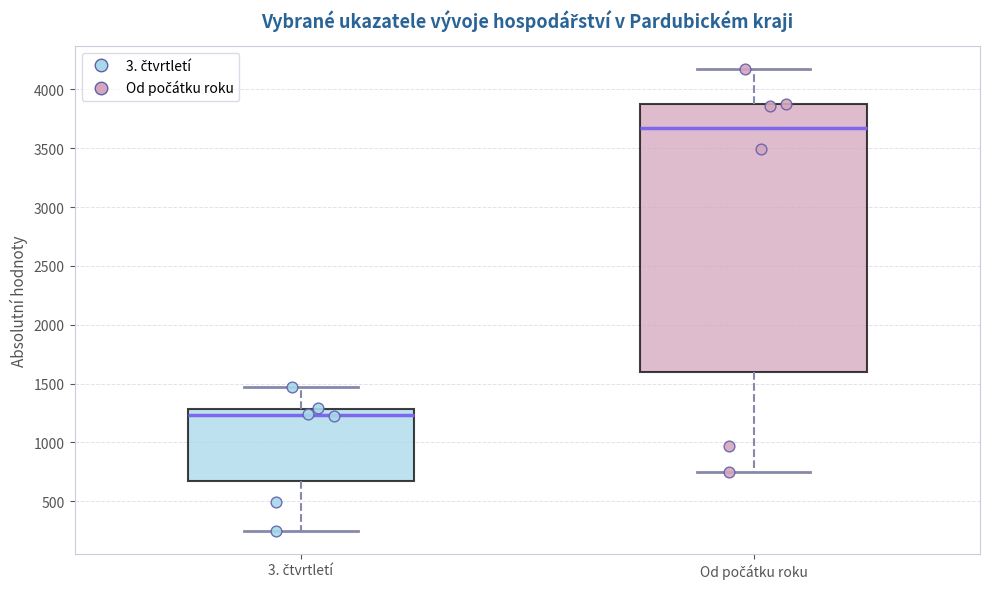

Where is the upper edge of the box for 3. čtvrtletí on the y-axis? The values are not printed on the chart, so give them approximately, as read against the axis.

1300